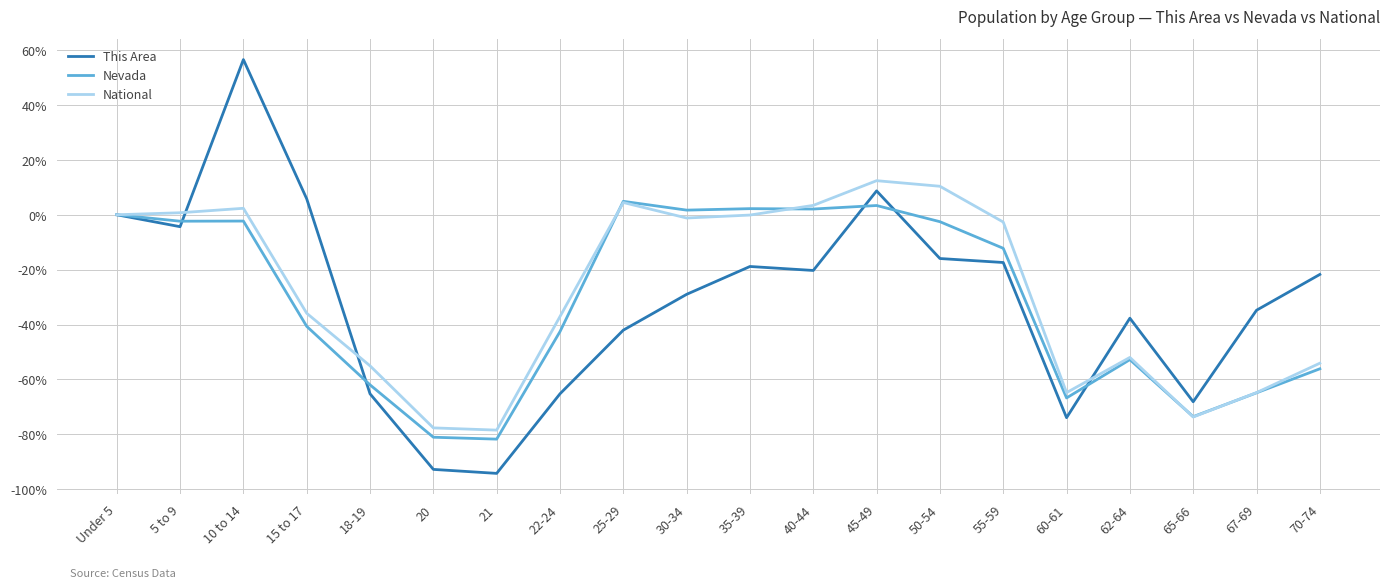

What is the highest value of the National series?

12.4